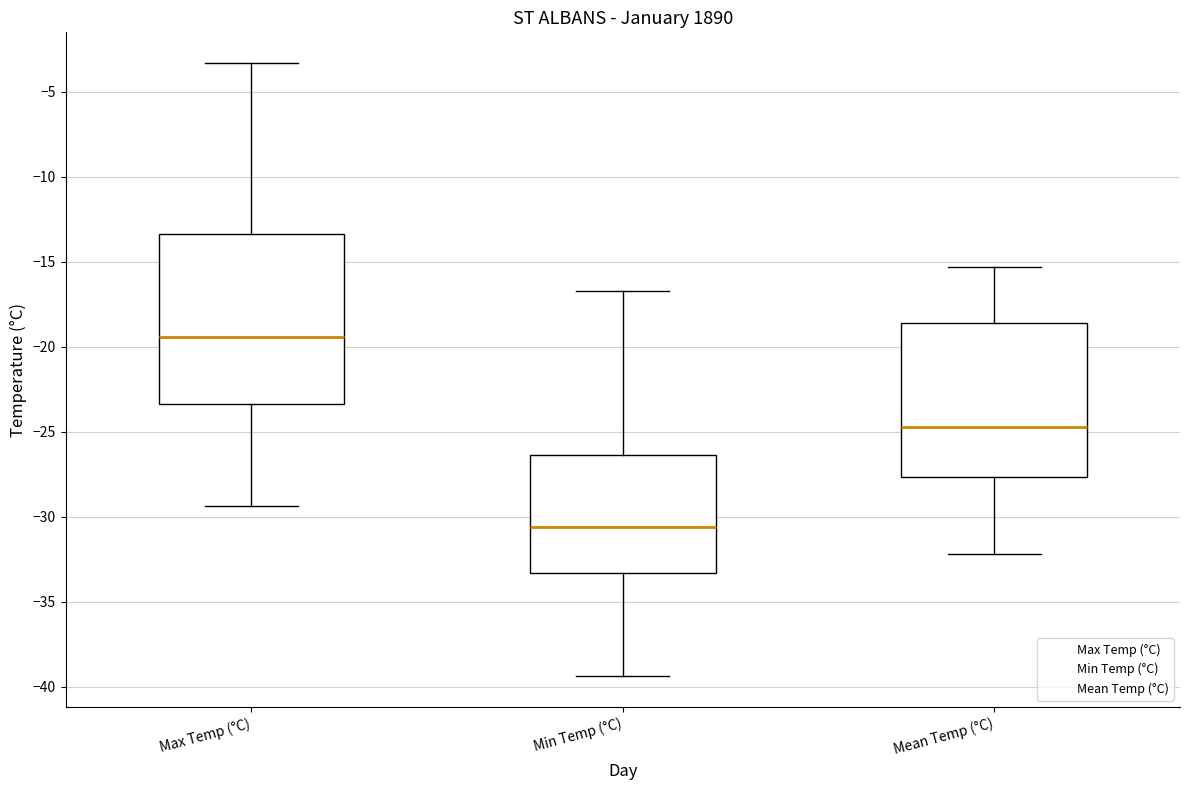

Where is the upper edge of the box for Min Temp (°C) on the y-axis? The values are not printed on the chart, so give them approximately, as read against the axis.

-26.5